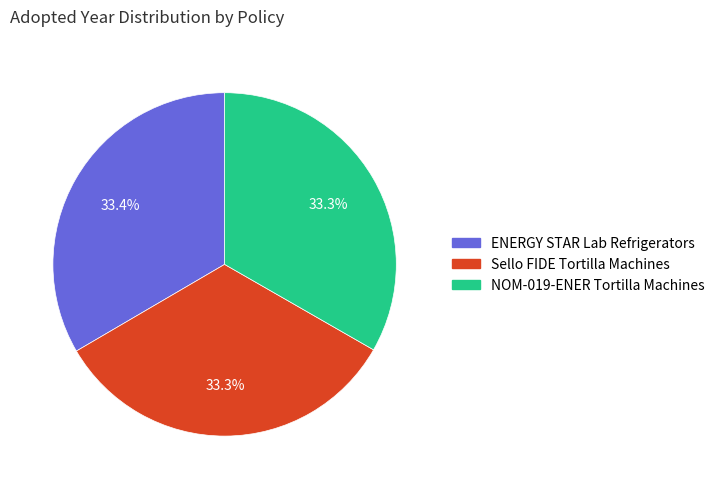

Is there a majority slice in this chart?

No